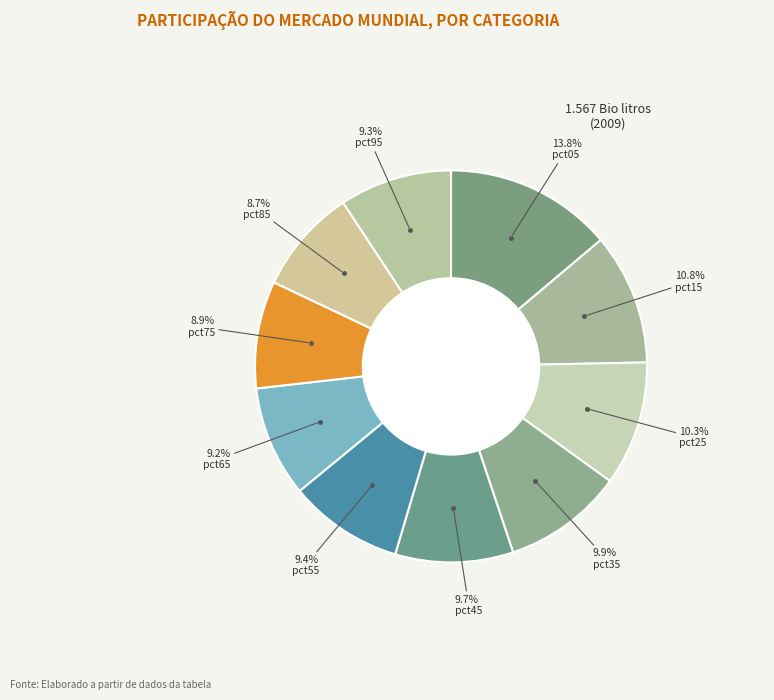

Rank the categories by value from lowest to highest.

pct85, pct75, pct65, pct95, pct55, pct45, pct35, pct25, pct15, pct05